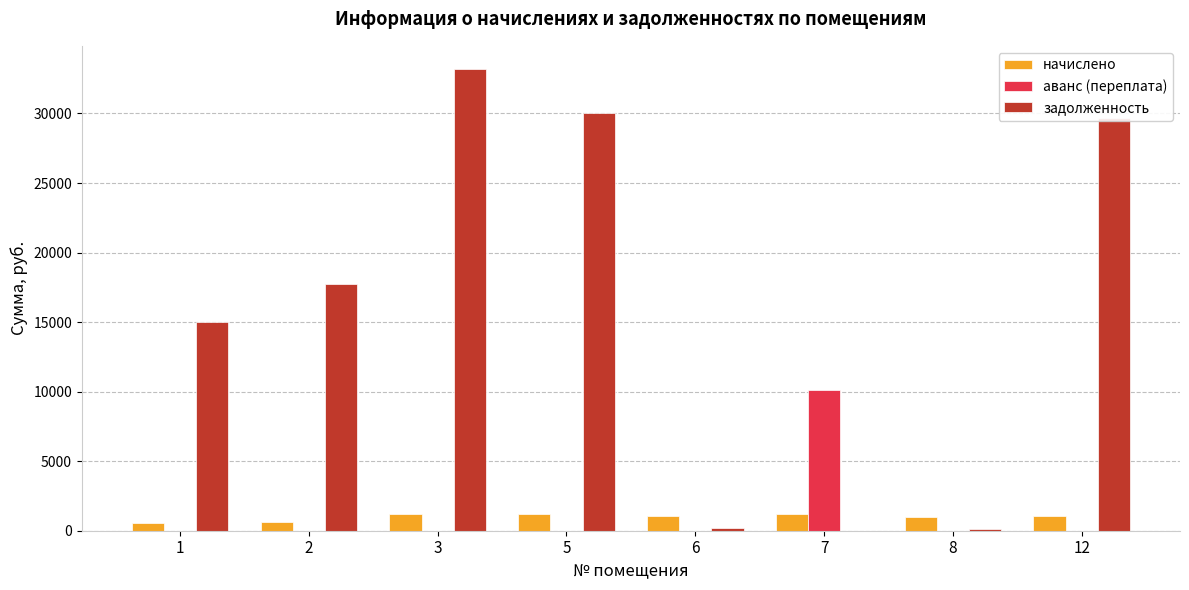

Between 1 and 7, which series saw the biggest shift?

задолженность